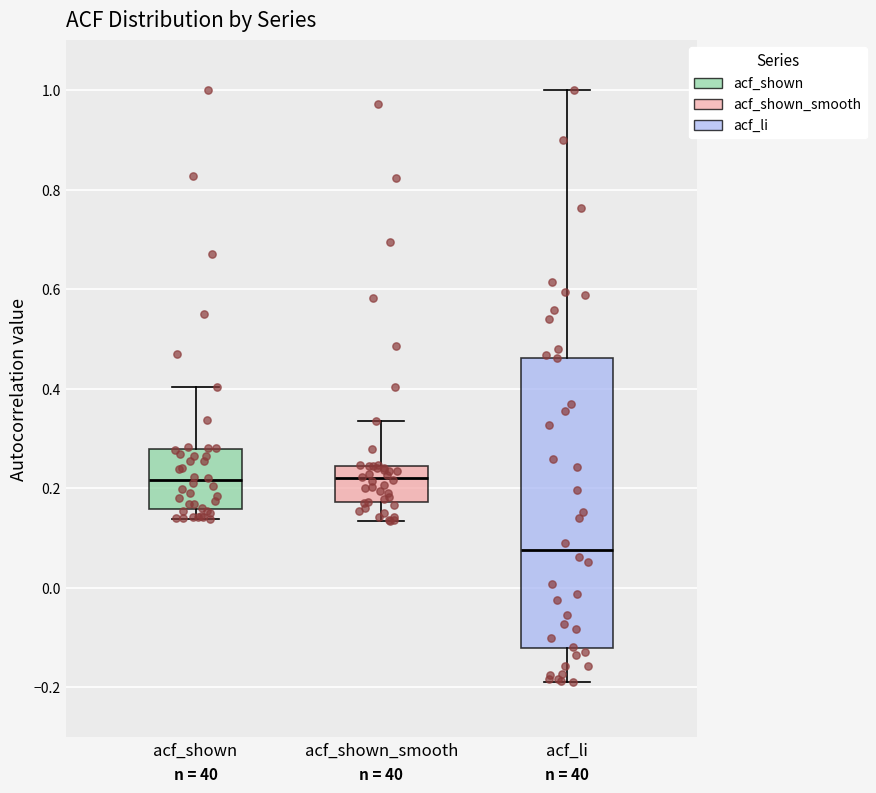

Reading left to right, transcribe this box plot: for each box, give where its median line is, the range the box spans, and where its two whiskers end, as read against the y-axis. The values are not printed on the chart, so give them approximately, as read against the axis.

acf_shown: median 0.22, box 0.16 to 0.28, whiskers 0.14 to 0.40
acf_shown_smooth: median 0.22, box 0.18 to 0.24, whiskers 0.14 to 0.34
acf_li: median 0.08, box -0.12 to 0.46, whiskers -0.18 to 1.00